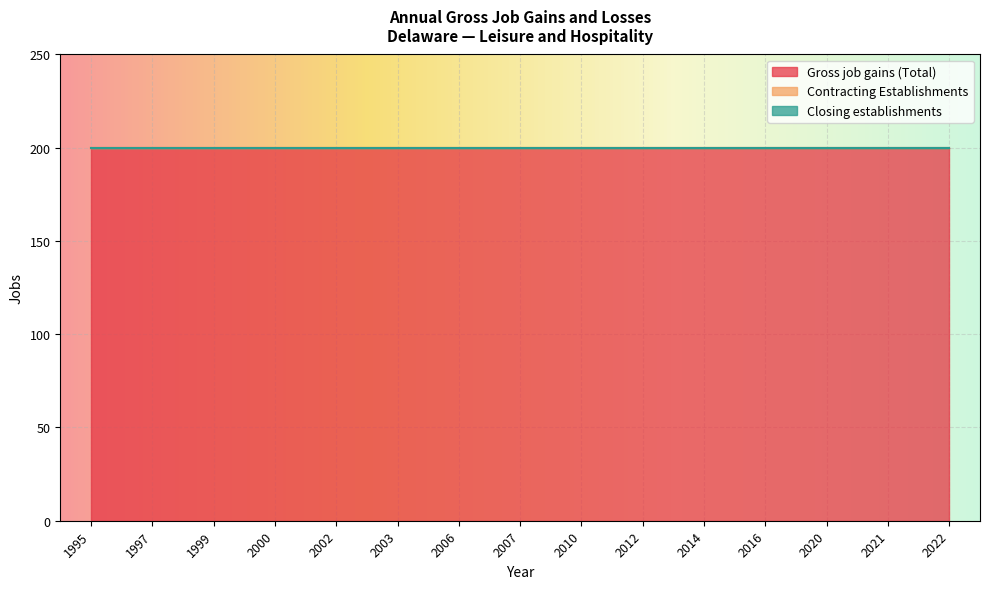

List the series in order of their peak value, highest first.

Gross job gains (Total), Contracting Establishments, Closing establishments